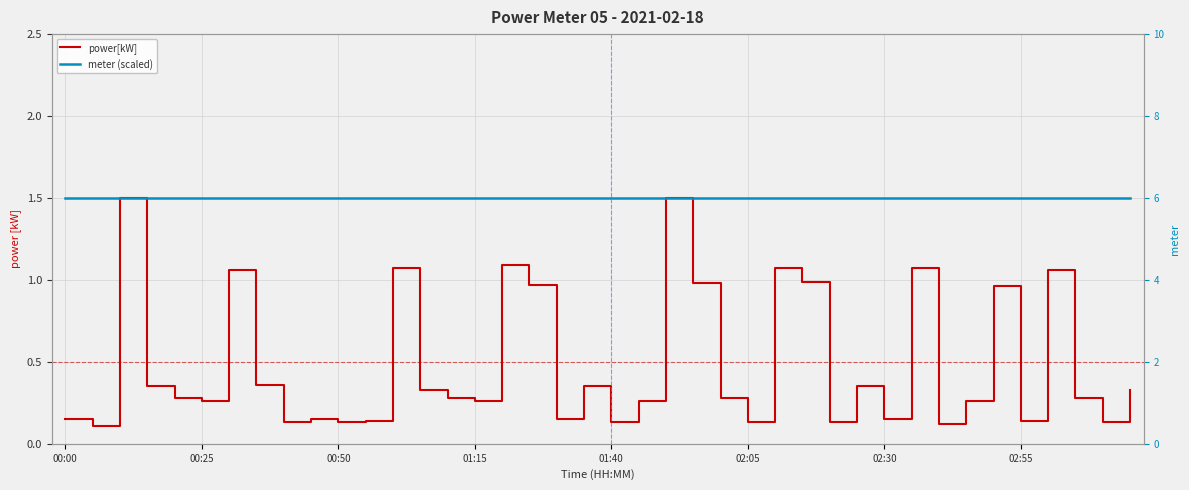

True or false: power[kW] and meter (scaled) intersect in this chart.

False